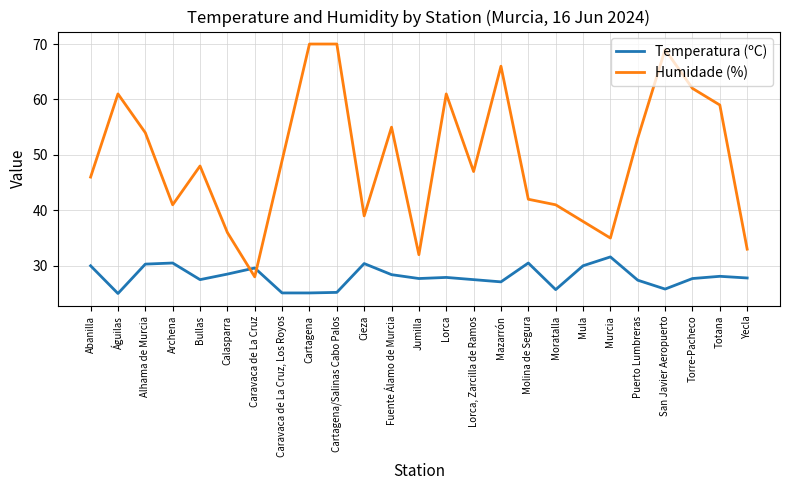

Is this an area chart (filled region under the line)?

No